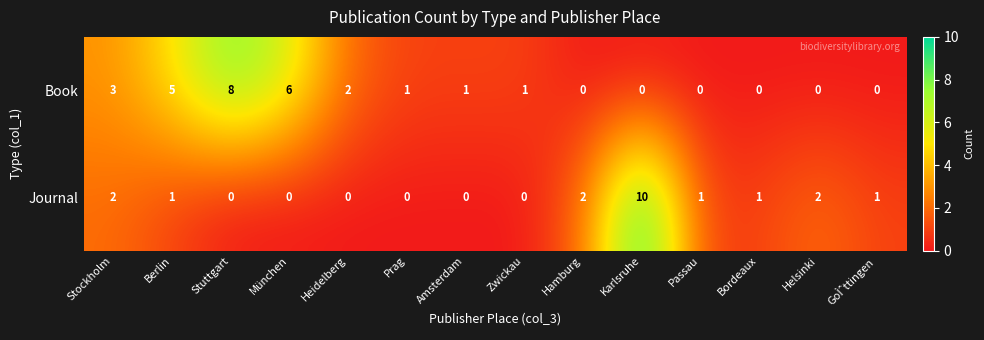

How many data points in Book are less than 1?

6